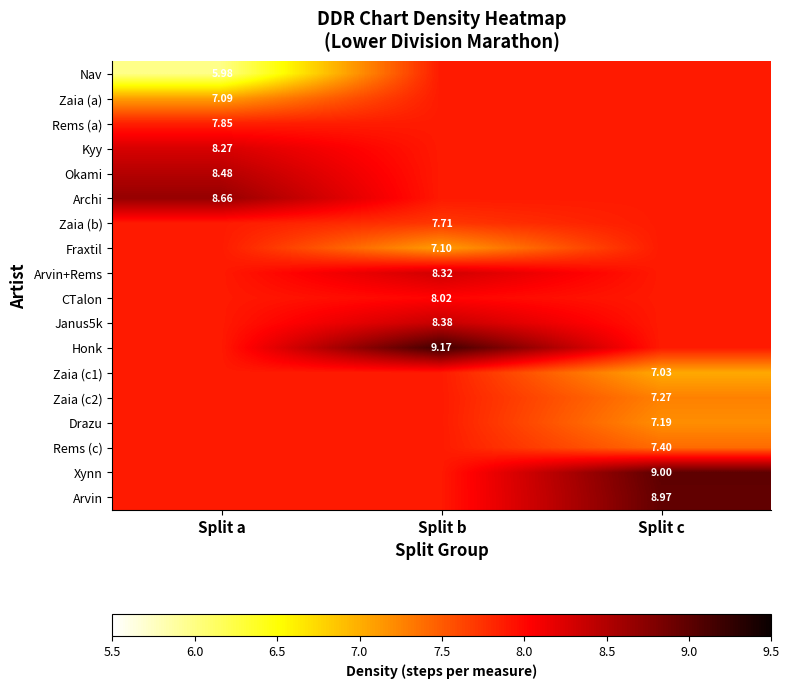

Is it true that Rems (a) equals 7.9 at Split b?

True